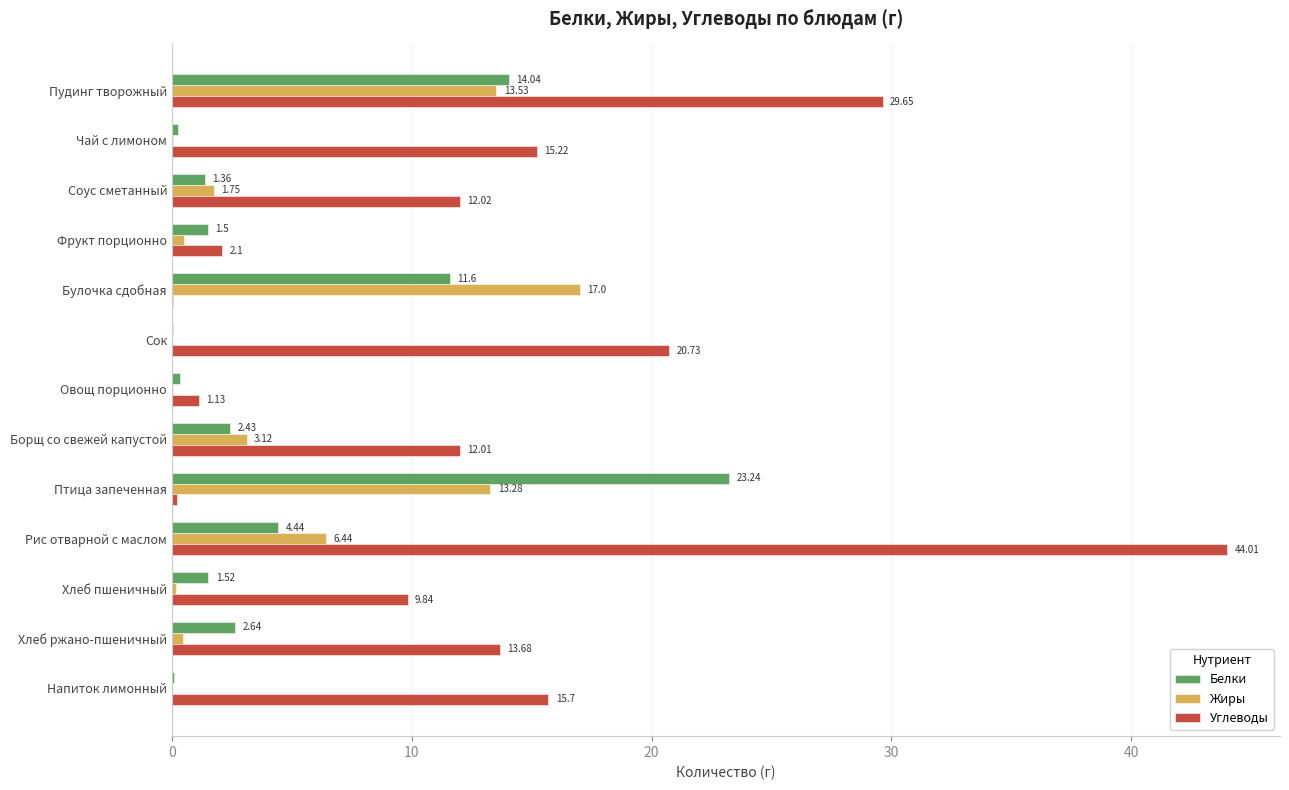

How many values in the Белки series exceed 1?

9